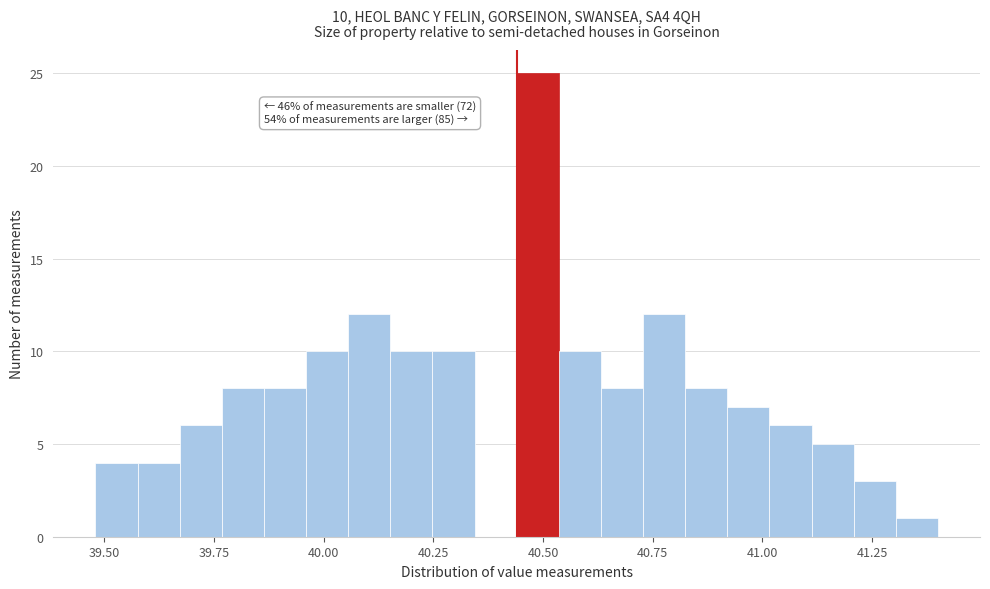

Around what value on the x-axis is the tallest bar? Give the approximate position of its centre, as read against the axis.

40.50